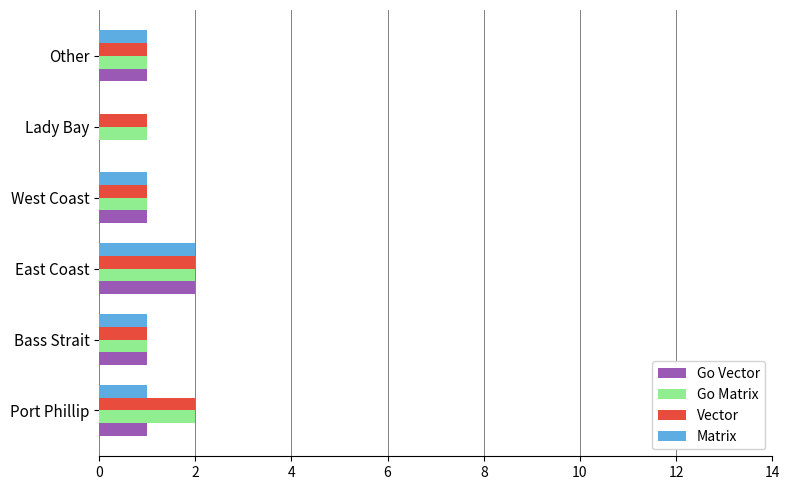

The value of Go Matrix at East Coast is 2. True or false?

True